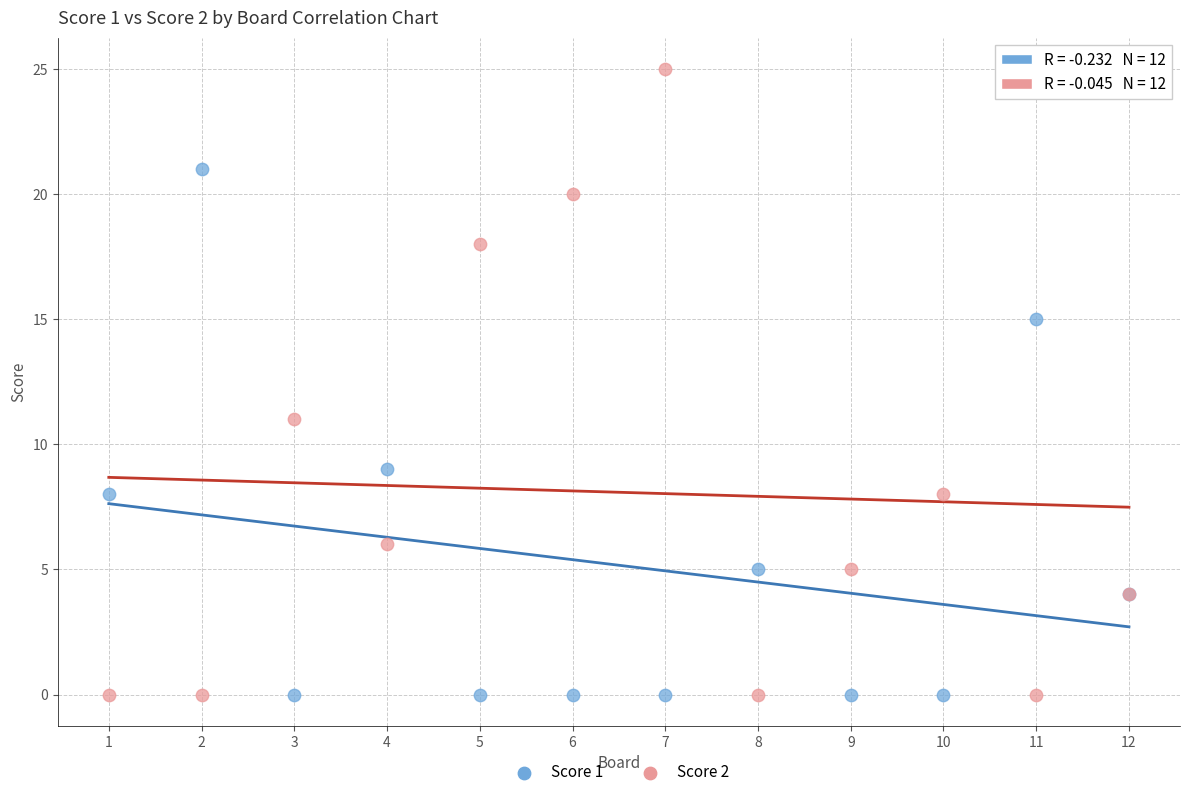

What is the X range (max minus min) for the scatter plot?

11